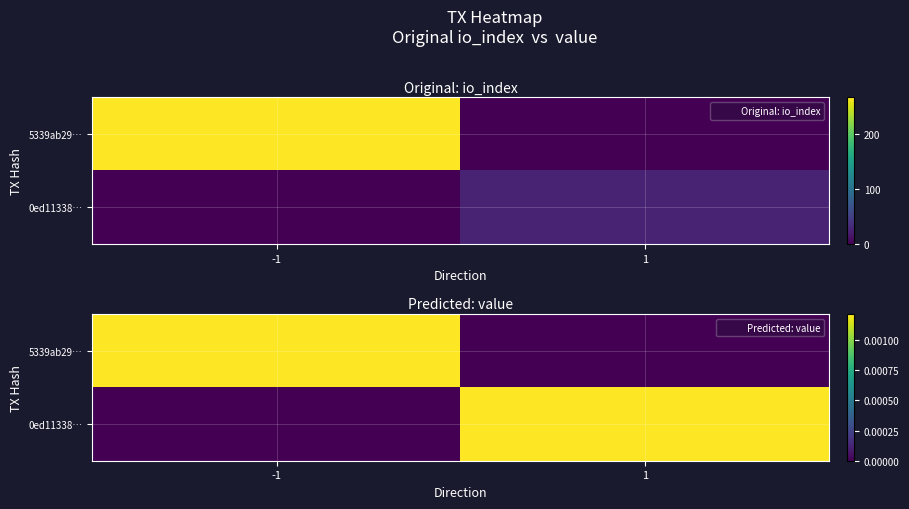

List the labels in order of 5339ab29… value, largest first.

-1, 1